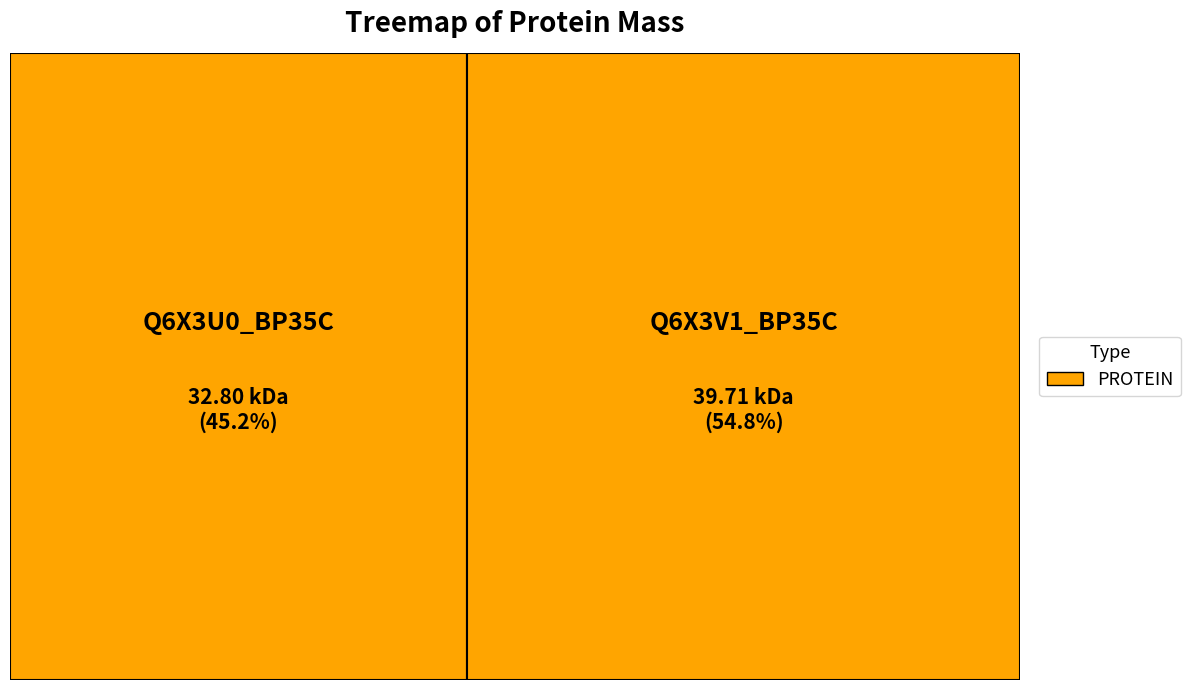

True or false: Q6X3V1_BP35C accounts for 42% of the total.

False